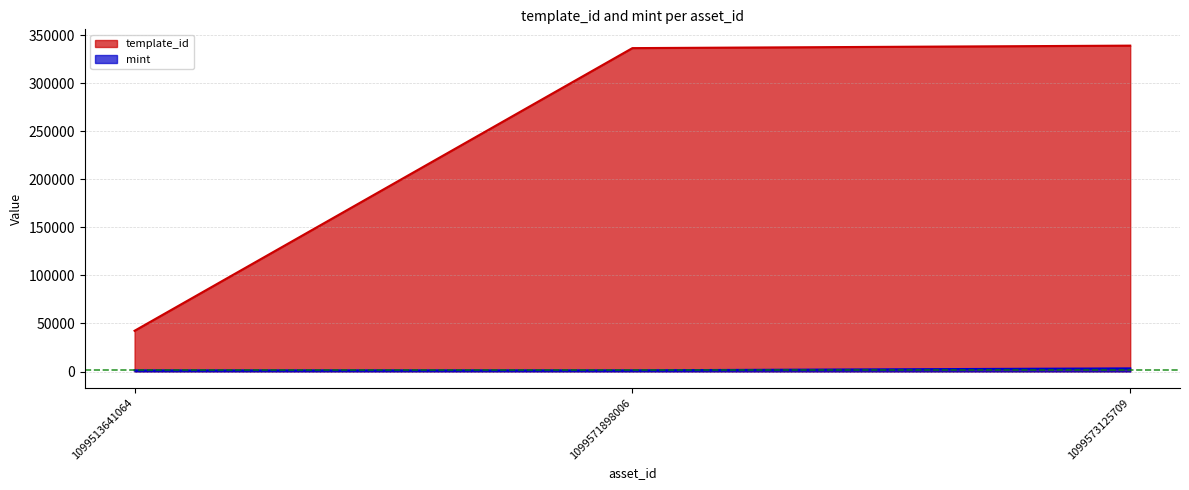

Reading left to right, extract all data points from this chart.

template_id: 1099513641064=42420	1099571898006=336643	1099573125709=339228
mint: 1099513641064=1212	1099571898006=1245	1099573125709=3280